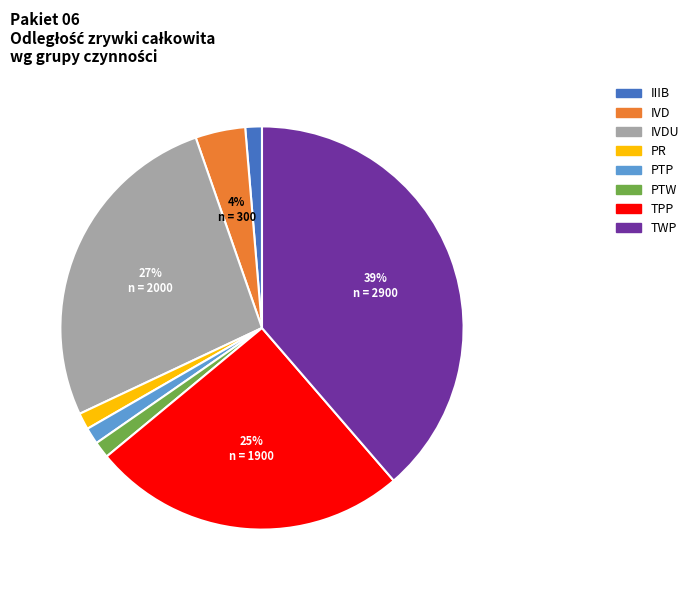

Does any single category account for the majority?

No